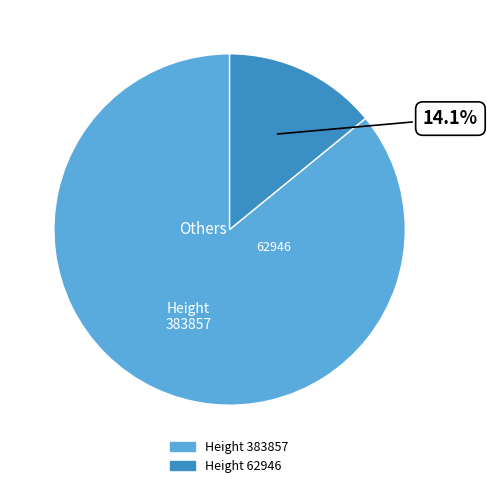

Which category has the biggest portion of the pie?

383857